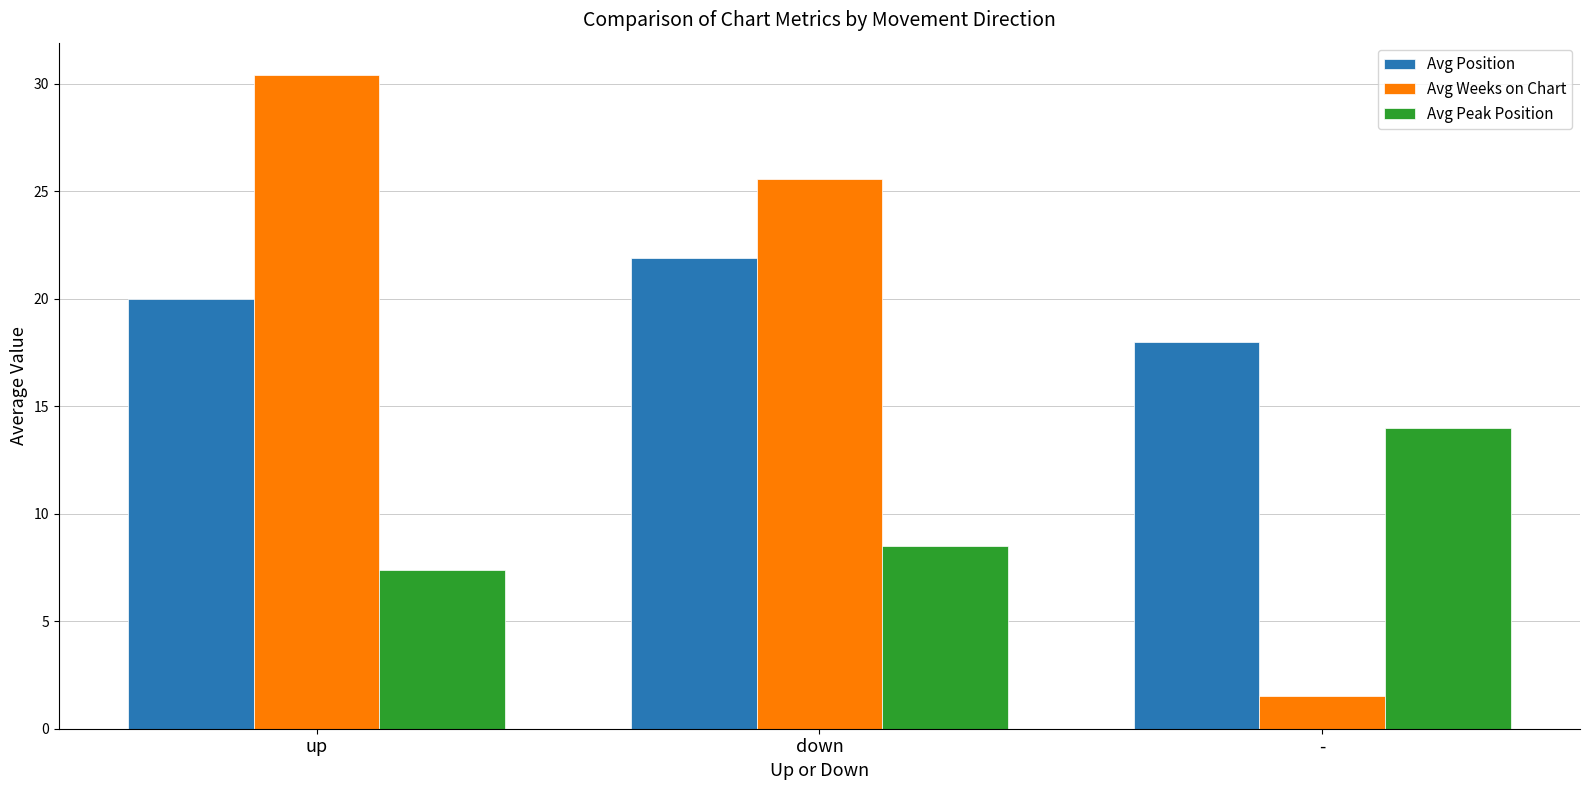

Which series has the largest range (max minus min)?

Avg Weeks on Chart